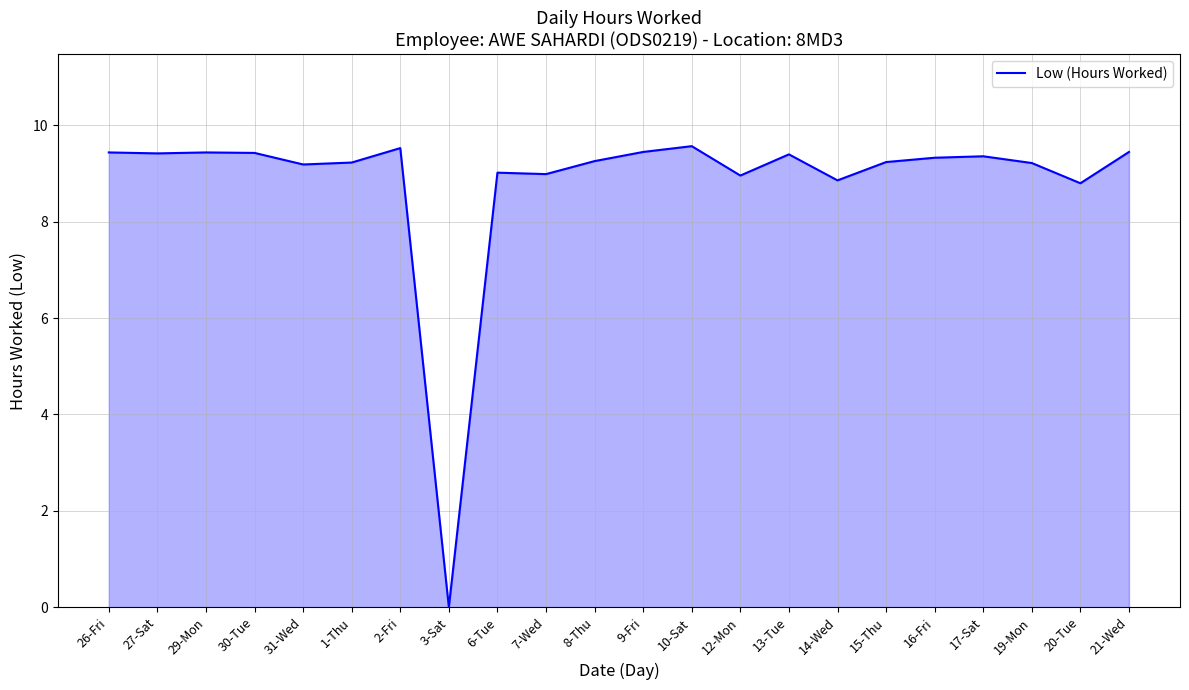

What is the difference between the values at 12-Mon and 9-Fri?

0.5